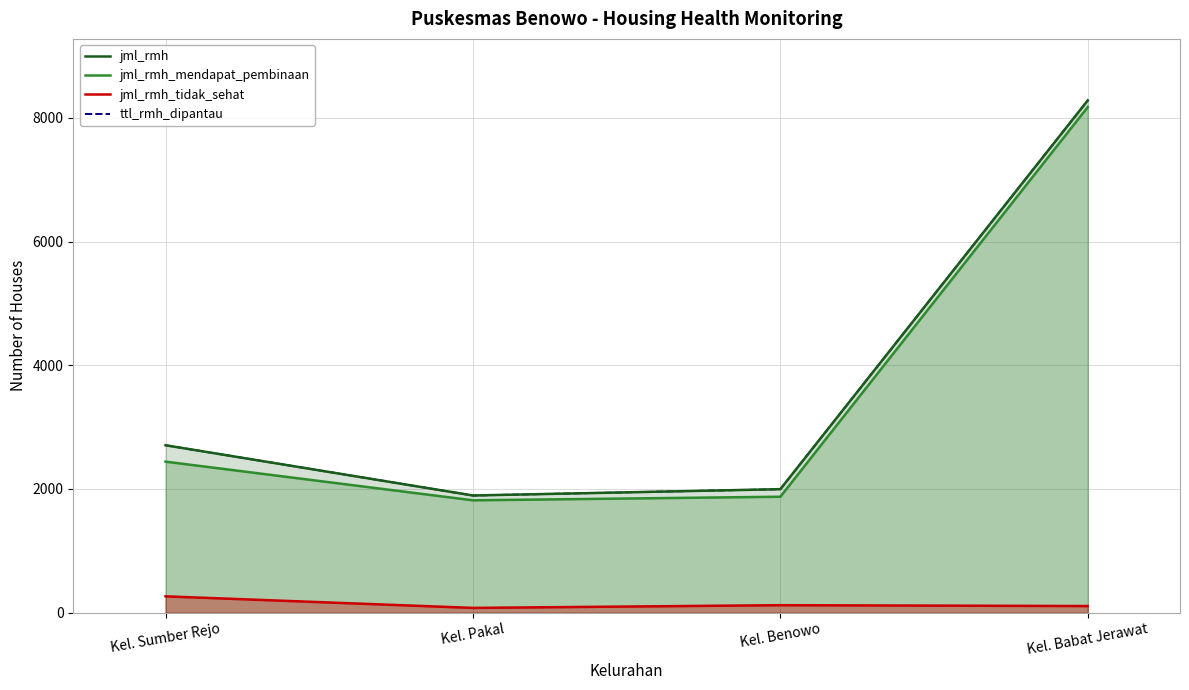

Between Kel. Pakal and Kel. Babat Jerawat, which series saw the biggest shift?

jml_rmh